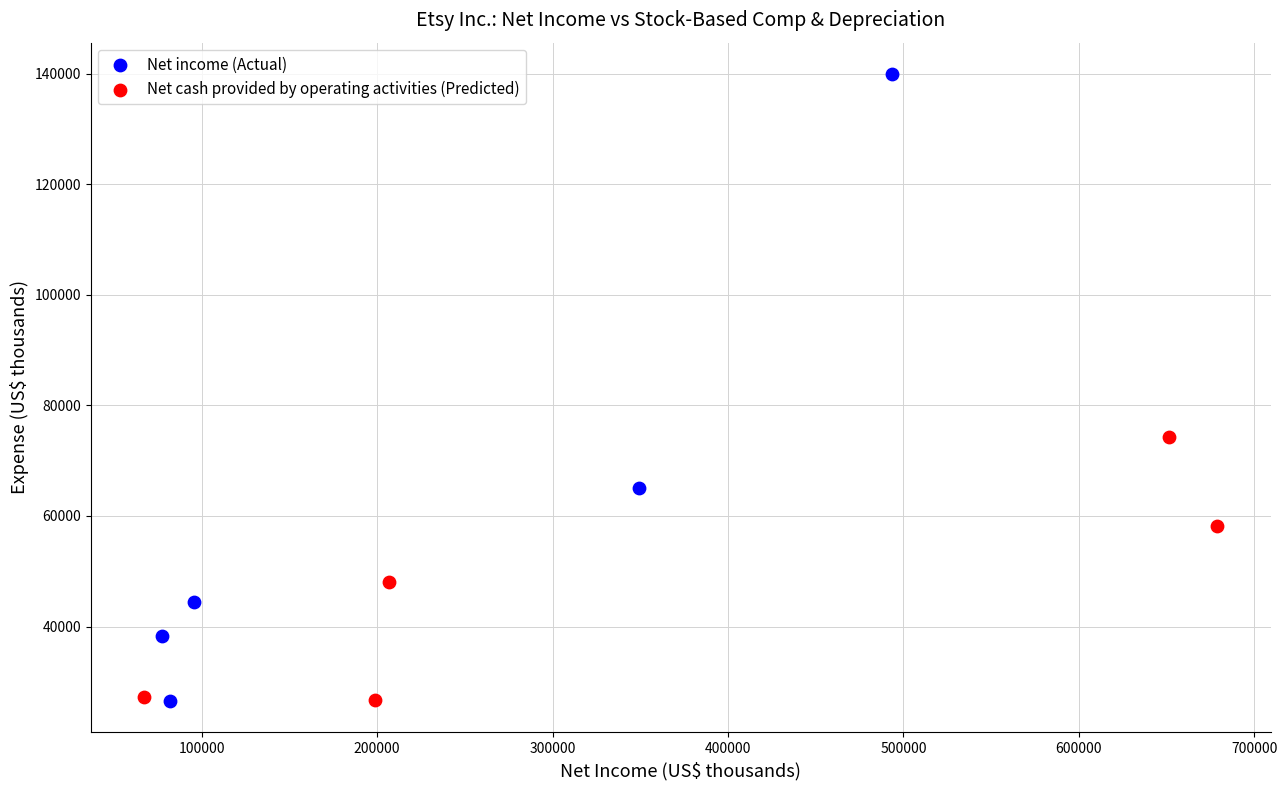

Which series has the largest Y range (max minus min)?

Net income (Actual)